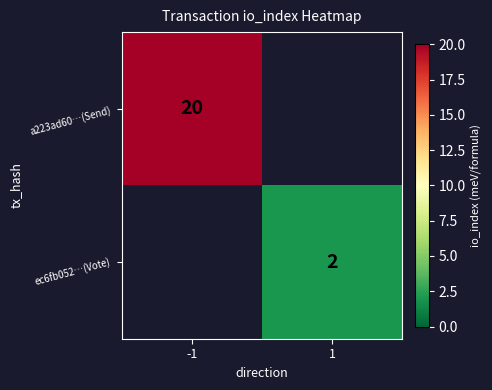

True or false: a223ad60…(Send) has a value of 20 at -1.

True